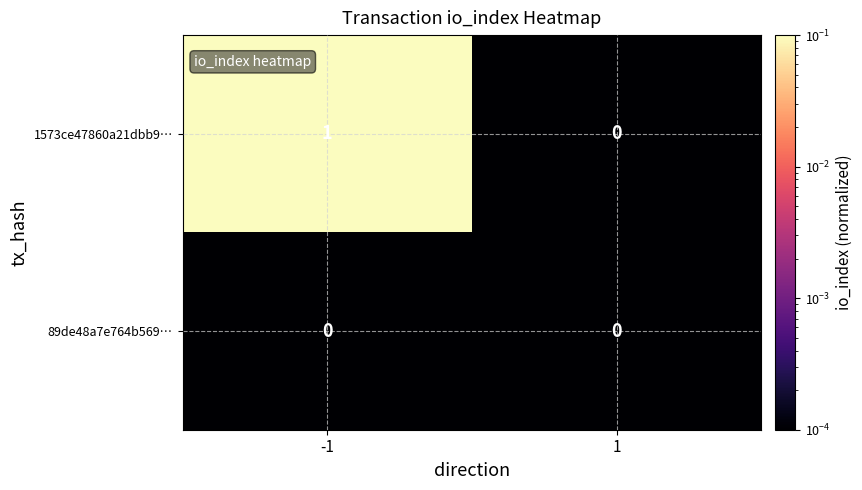

What is the spread (max minus min) of values at -1?

1